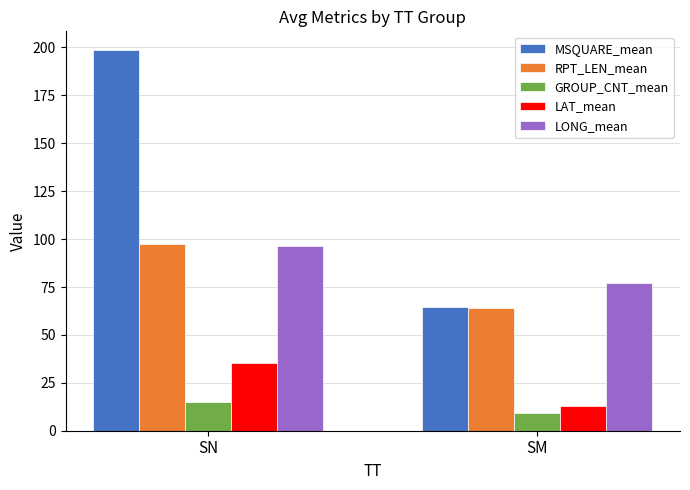

What is the spread (max minus min) of values at SM?

68.2